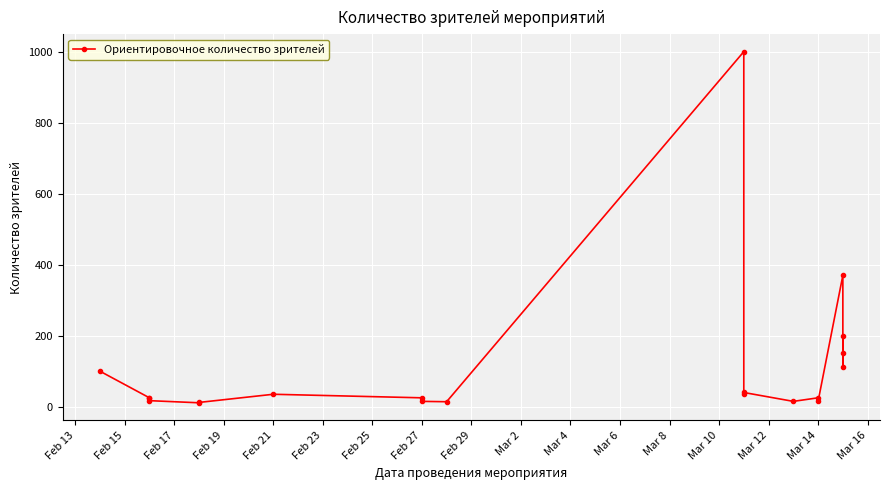

Reading right to left, extract all data points from this chart.

150	200	112	370	15	25	15	40	35	1000	14	15	25	35	12	11	17	25	25	100